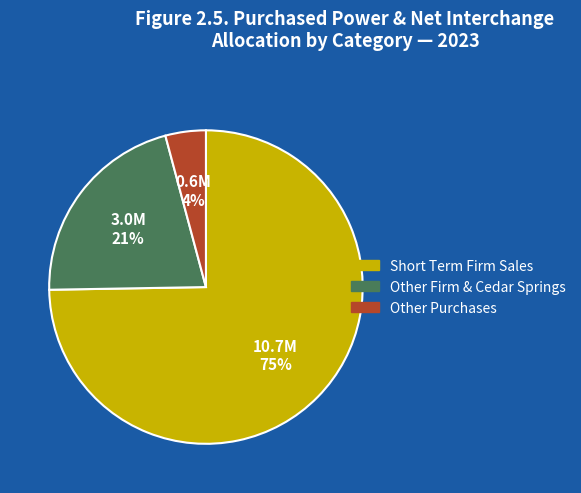

To the nearest percent, what is the average slice percentage?

33%